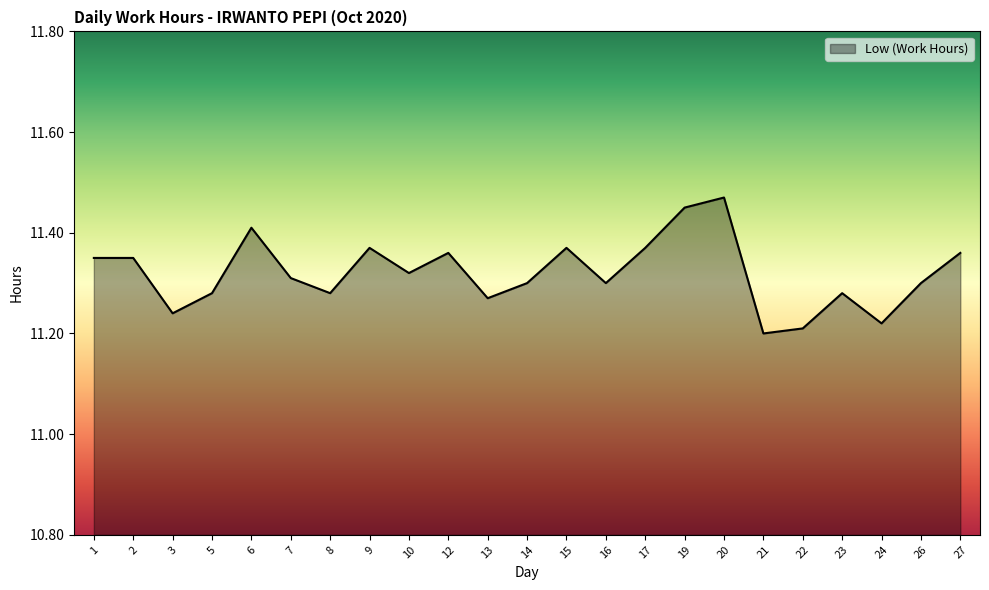

The value at 1 is 18.7. True or false?

False